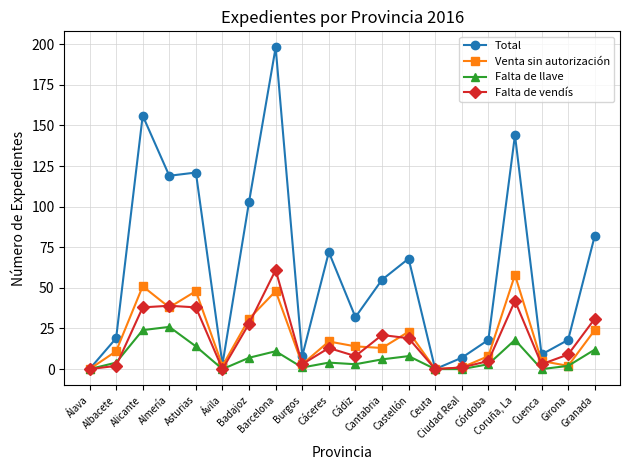

True or false: Venta sin autorización has more than 2 interior local peaks.

True